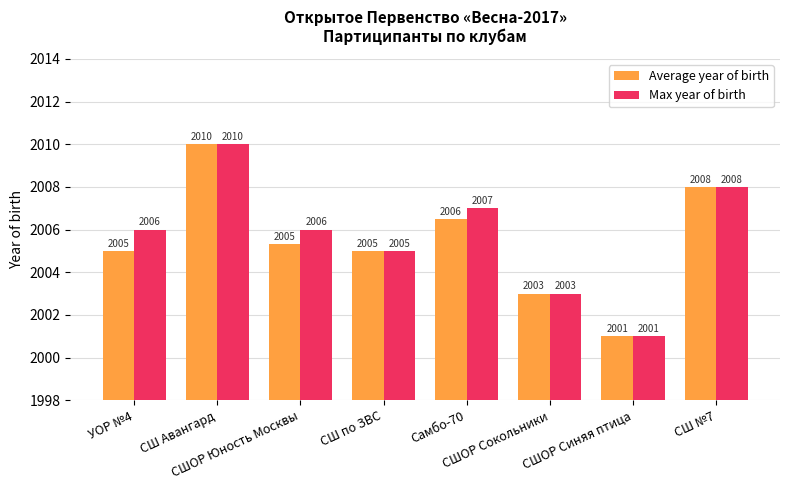

How many series are shown in this chart?

2